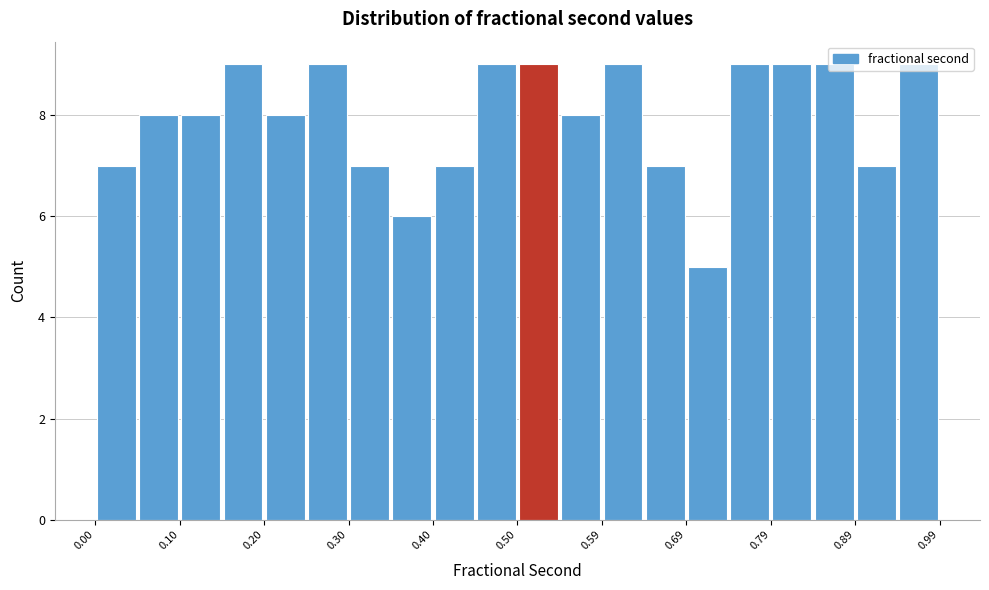

Reading left to right, list every bar in this chart as the range it spans on the x-axis followed by its height. Neither the bar edges nor the heights are printed on the chart, so give them approximately, as read against the axes.

0.00 to 0.05: 7
0.05 to 0.10: 8
0.10 to 0.15: 8
0.15 to 0.20: 9
0.20 to 0.25: 8
0.25 to 0.30: 9
0.30 to 0.35: 7
0.35 to 0.40: 6
0.40 to 0.45: 7
0.45 to 0.50: 9
0.50 to 0.55: 9
0.55 to 0.59: 8
0.59 to 0.64: 9
0.64 to 0.69: 7
0.69 to 0.74: 5
0.74 to 0.79: 9
0.79 to 0.84: 9
0.84 to 0.89: 9
0.89 to 0.94: 7
0.94 to 0.99: 9